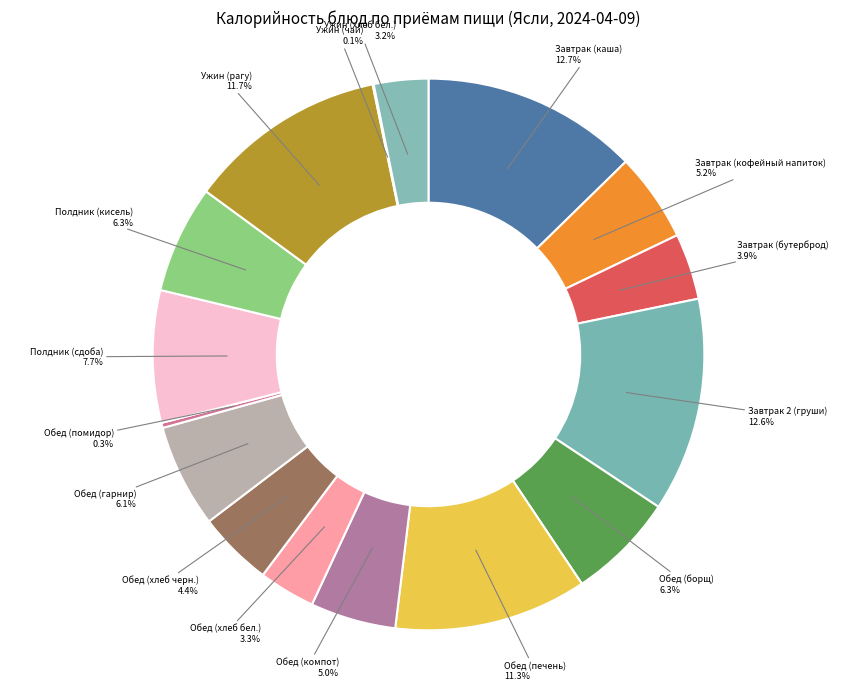

Does Обед (гарнир) represent more than half of the total?

No